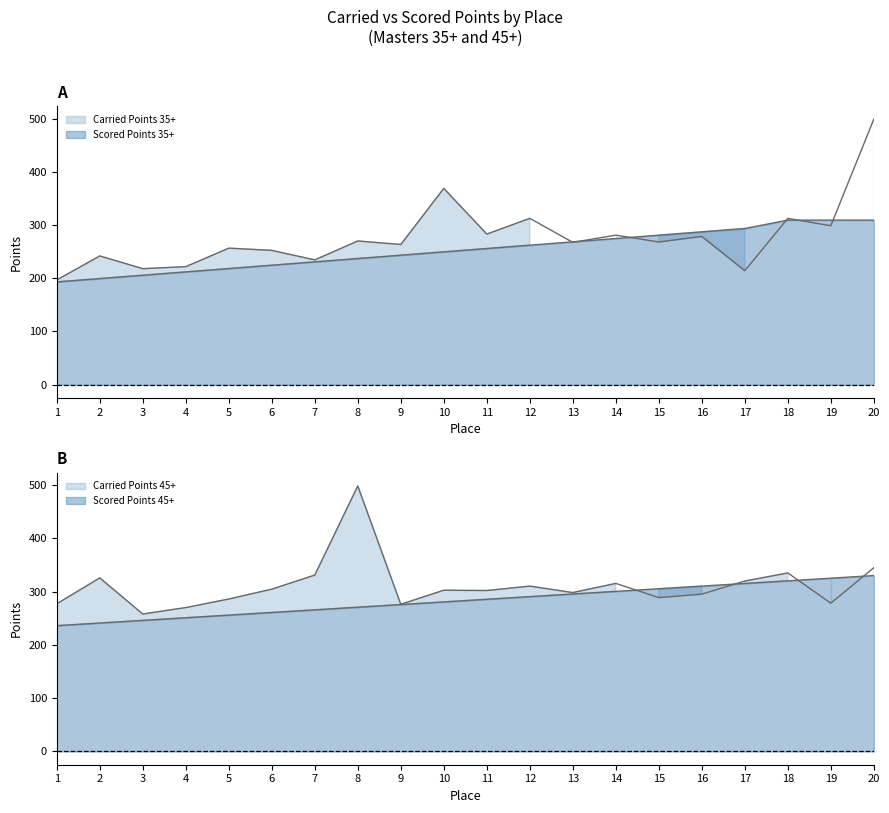

Is it true that Carried Points 35+ equals 263.4 at 9?

True